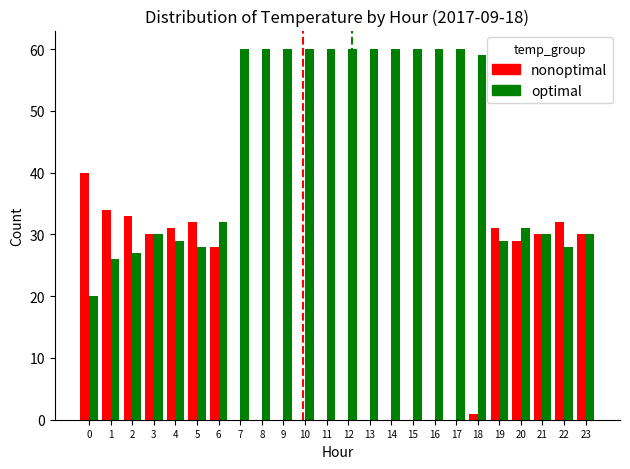

Reading left to right, list all the values displayed in this chart.

nonoptimal: 40	34	33	30	31	32	28	0	0	0	0	0	0	0	0	0	0	0	1	31	29	30	32	30
optimal: 20	26	27	30	29	28	32	60	60	60	60	60	60	60	60	60	60	60	59	29	31	30	28	30